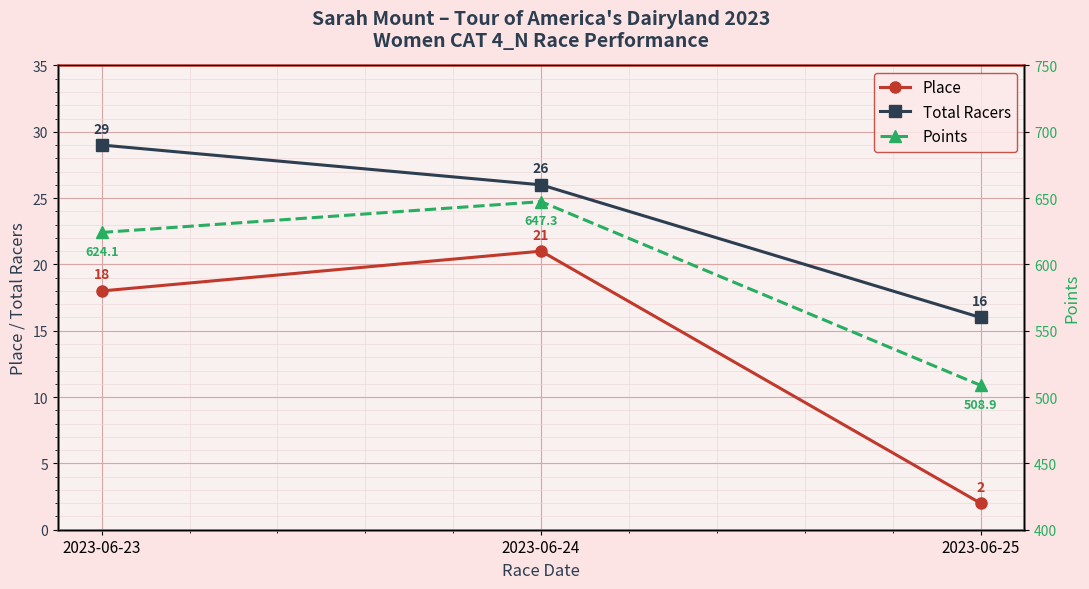

How many lines are shown in the chart?

3